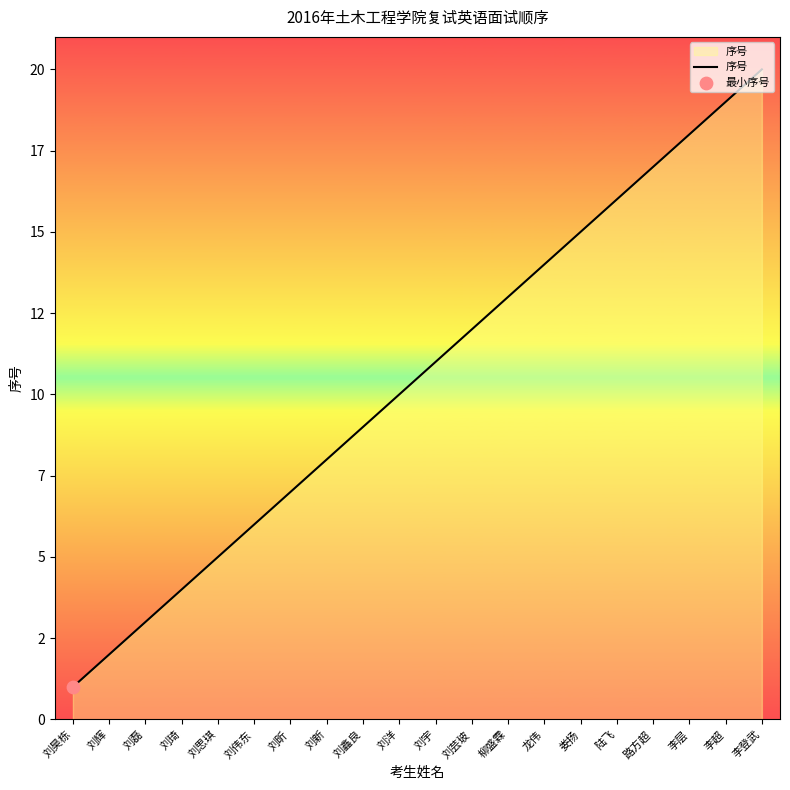

What is the change in value from 龙伟 to 路方超?

+3